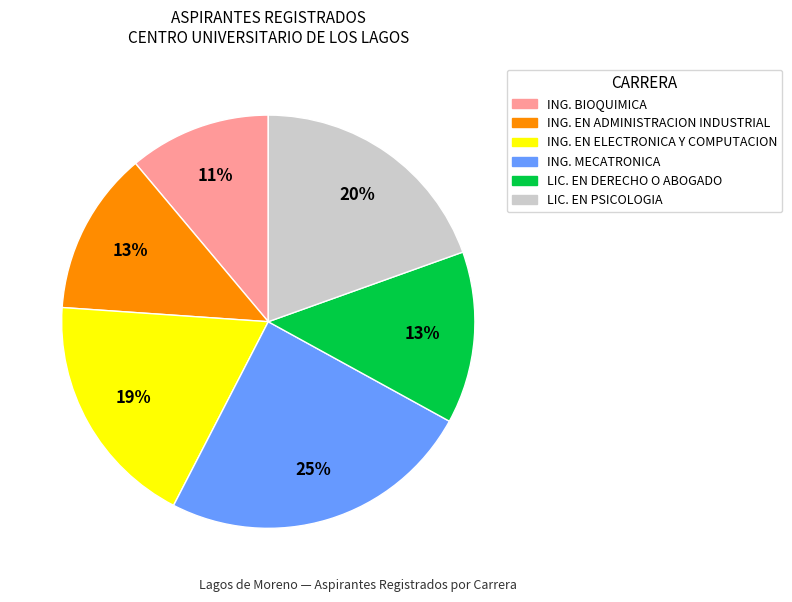

What is the smallest slice in the pie chart?

ING. BIOQUIMICA